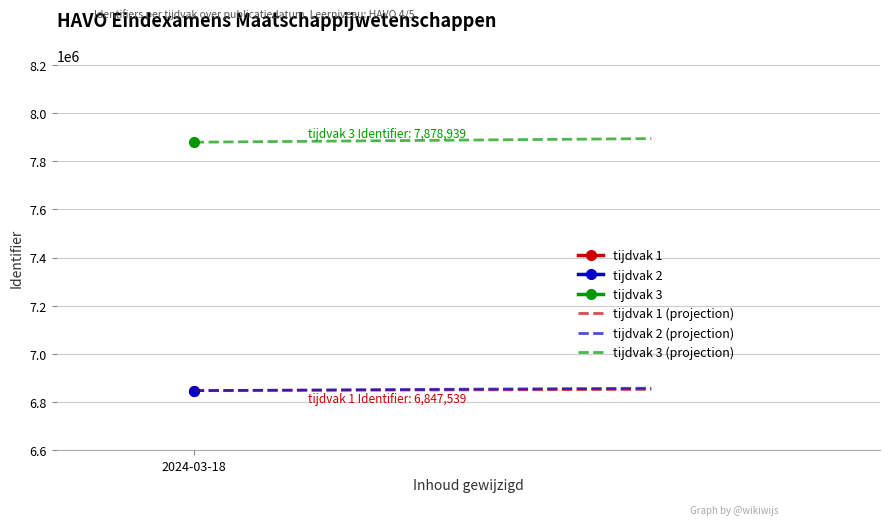

What is the greatest value displayed?

7893939